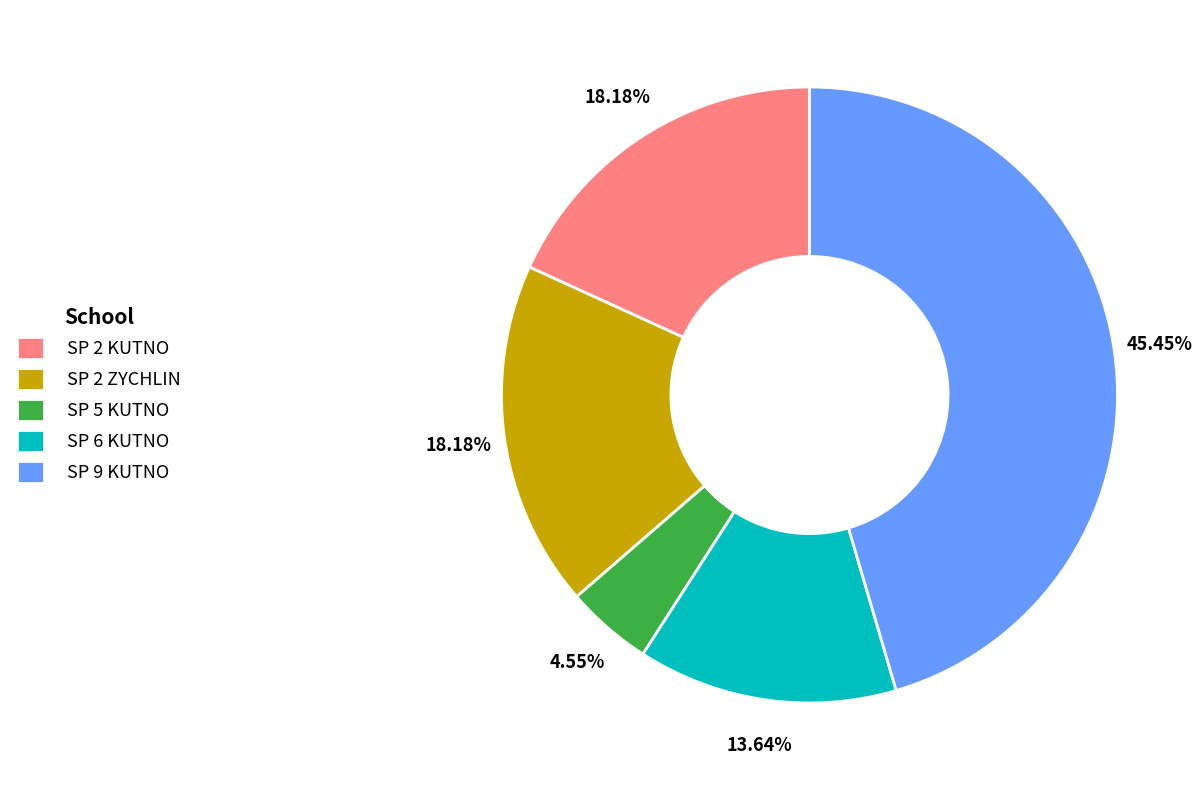

Does SP 2 KUTNO account for over 50% of the chart?

No